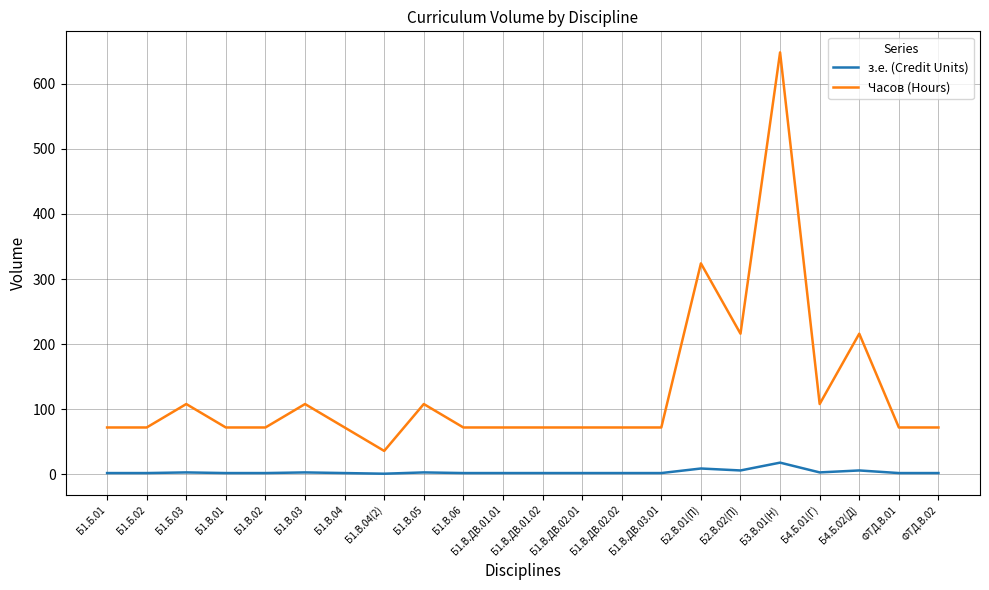

Where is Часов (Hours) nearest to the value 342?

Б2.В.01(П)